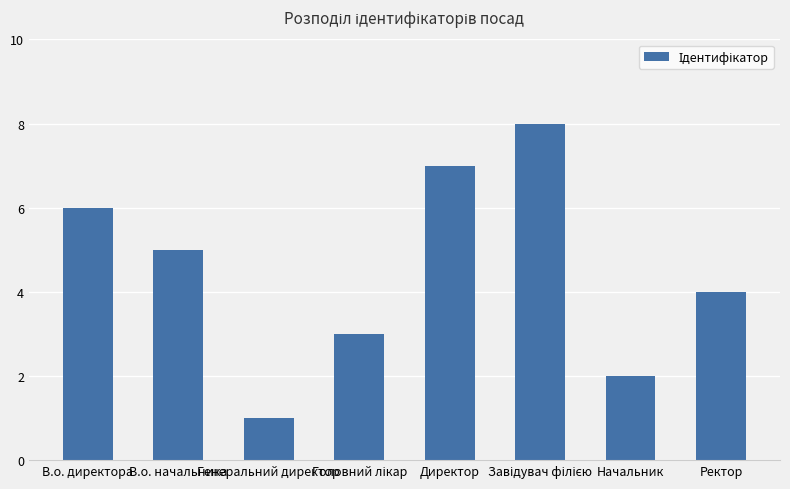

What is the minimum value shown in the chart?

1